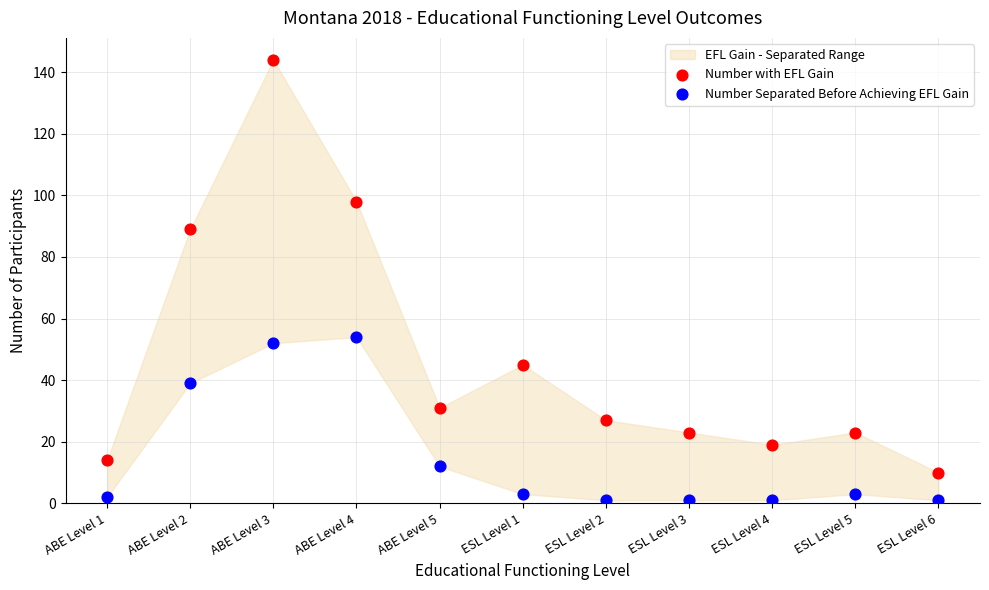

Which series contains the highest Y value?

Number with EFL Gain